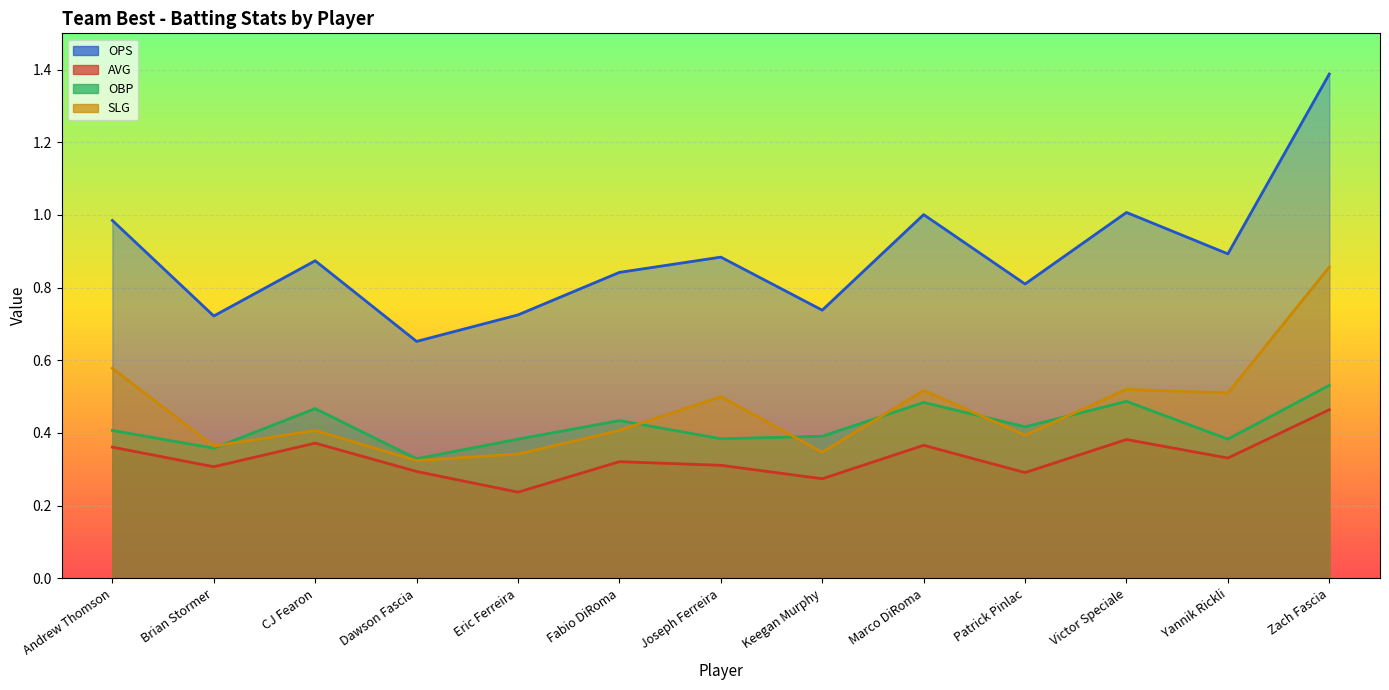

At which category does SLG reach its first local peak?

CJ Fearon